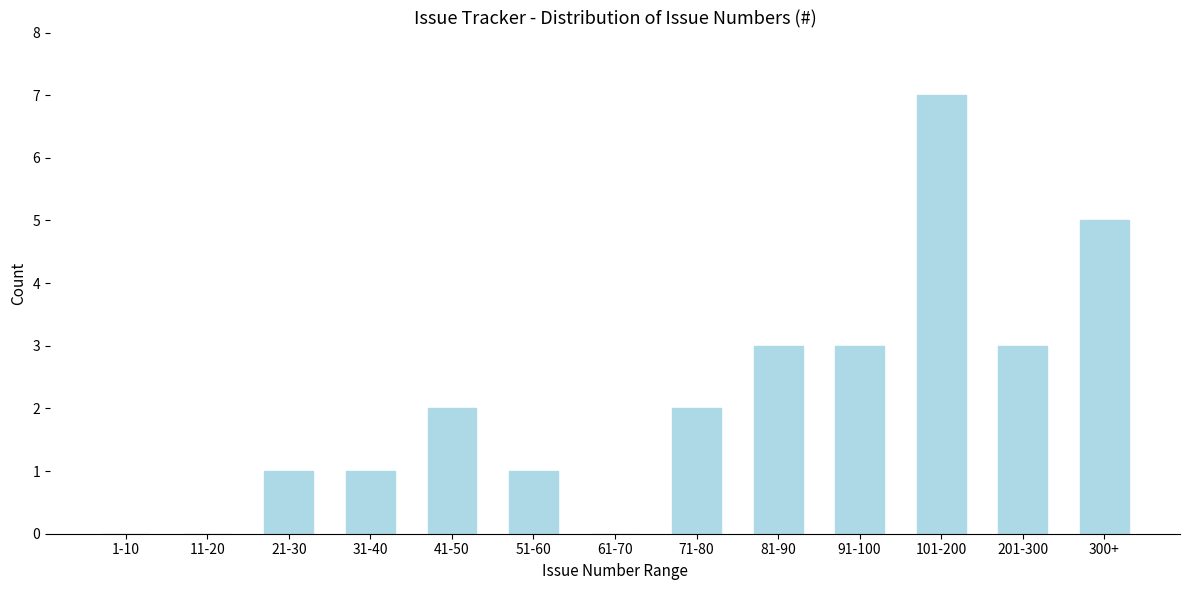

Reading left to right, transcribe all the data shown in this chart.

1-10=0	11-20=0	21-30=1	31-40=1	41-50=2	51-60=1	61-70=0	71-80=2	81-90=3	91-100=3	101-200=7	201-300=3	300+=5